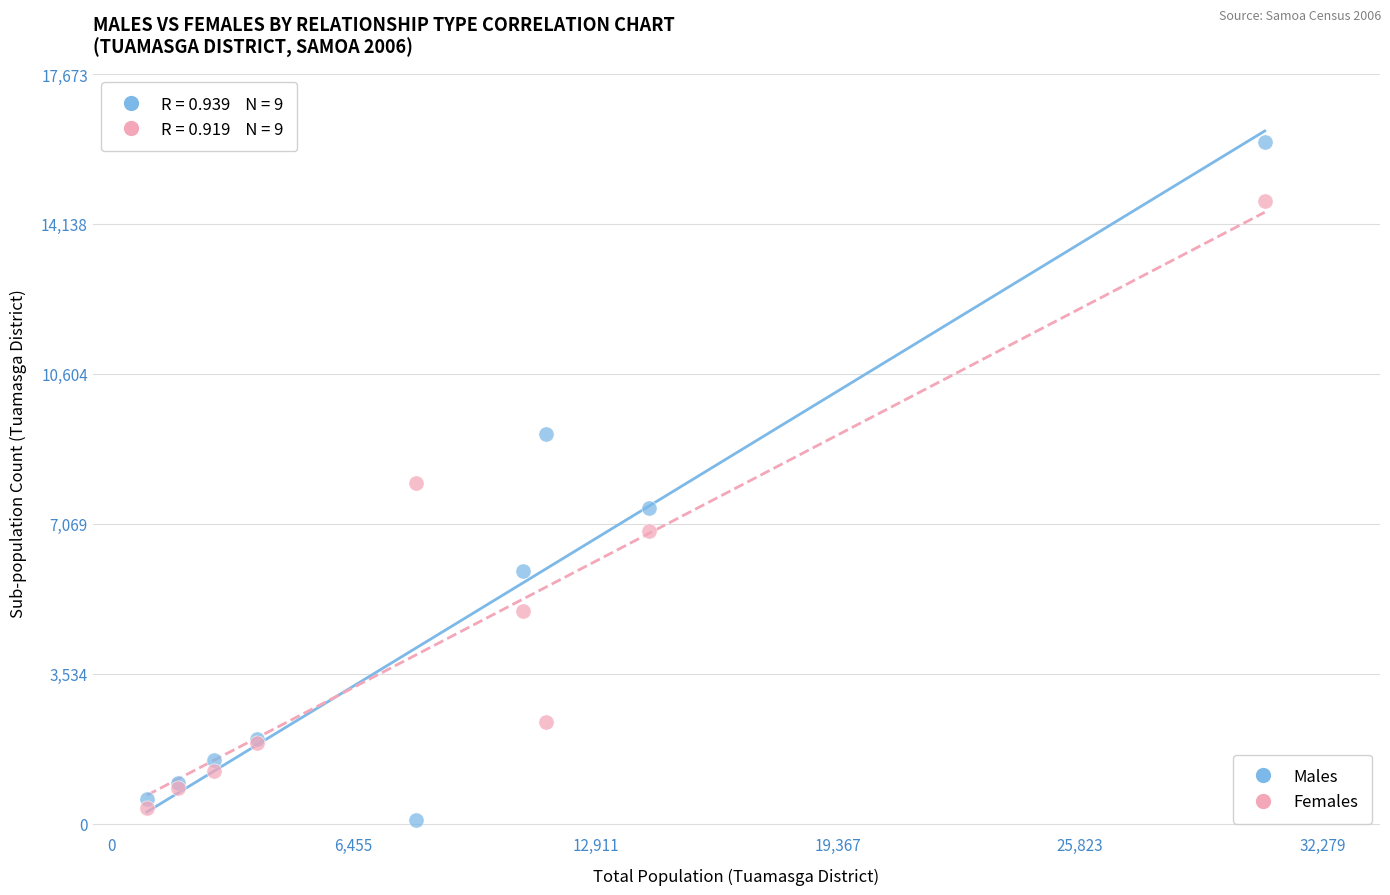

Which series has the widest spread of Y values?

Males